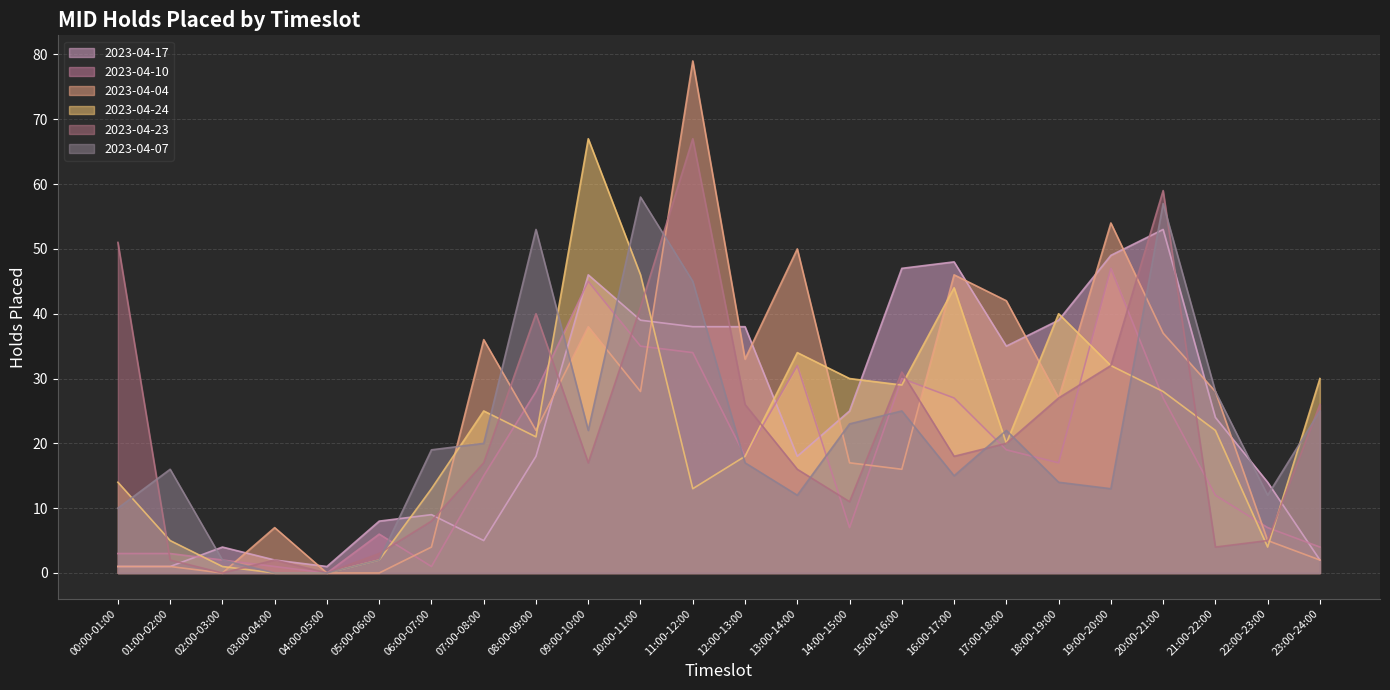

The value of 2023-04-23 at 05:00-06:00 is 5. True or false?

False